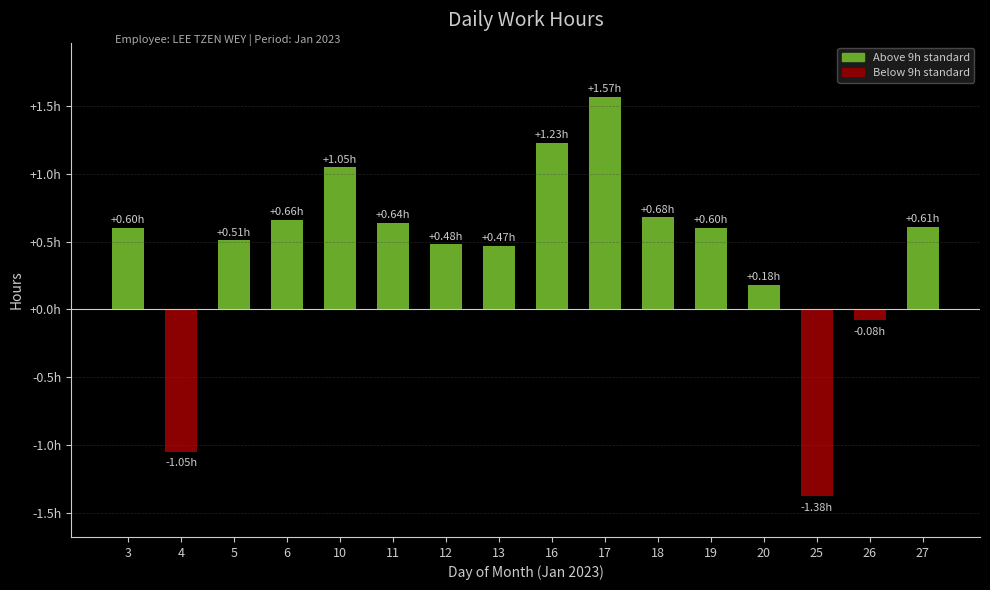

What is the greatest value displayed?

1.6